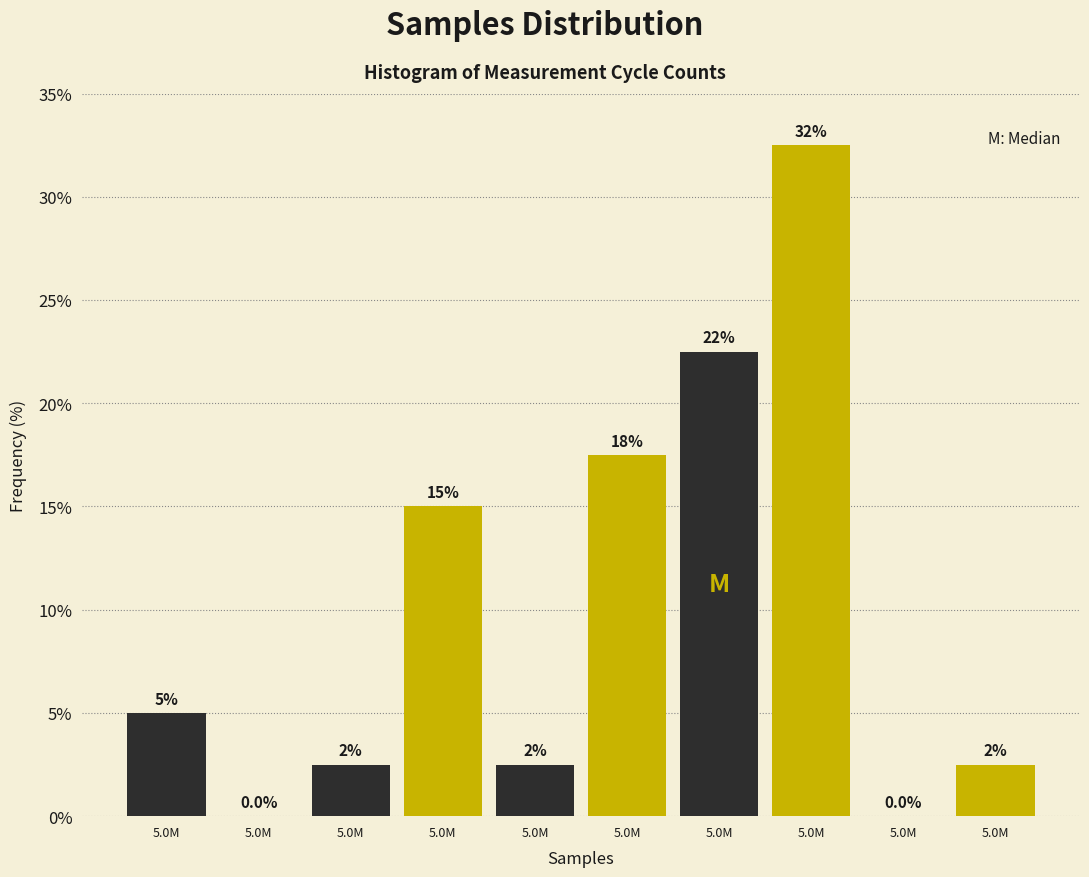

How many groups of bars are there?

5